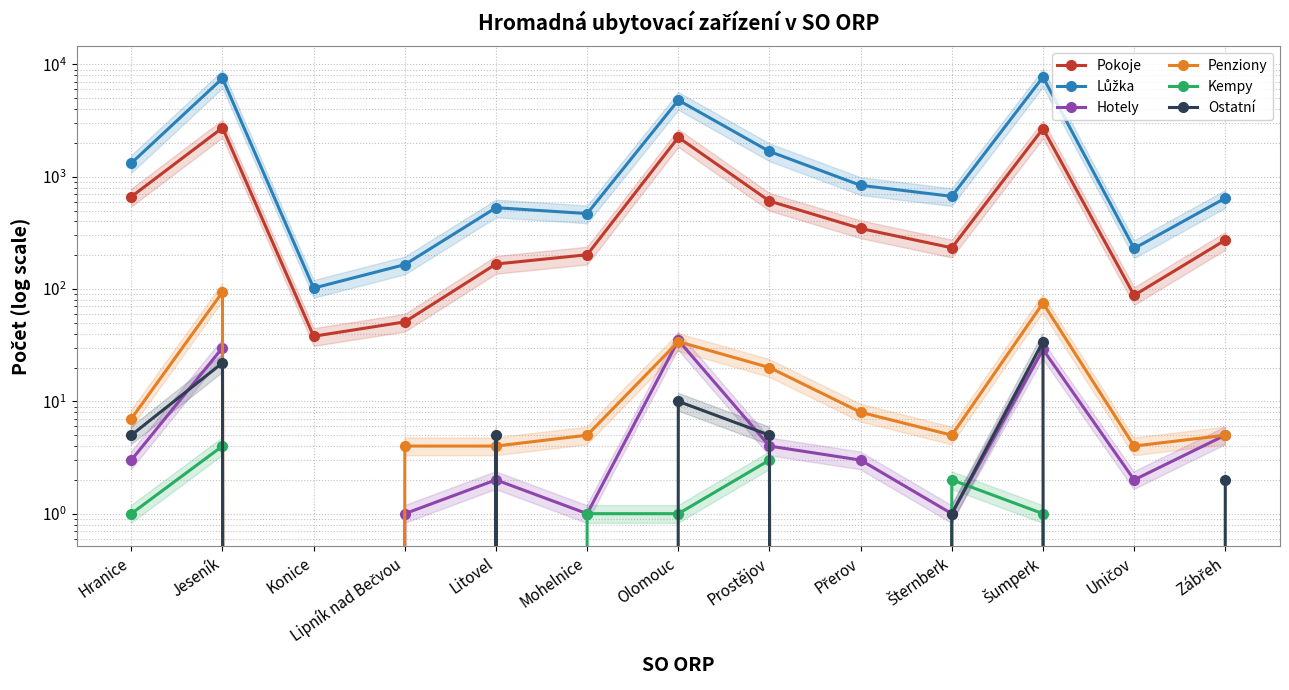

What position from the right is Zábřeh?

1